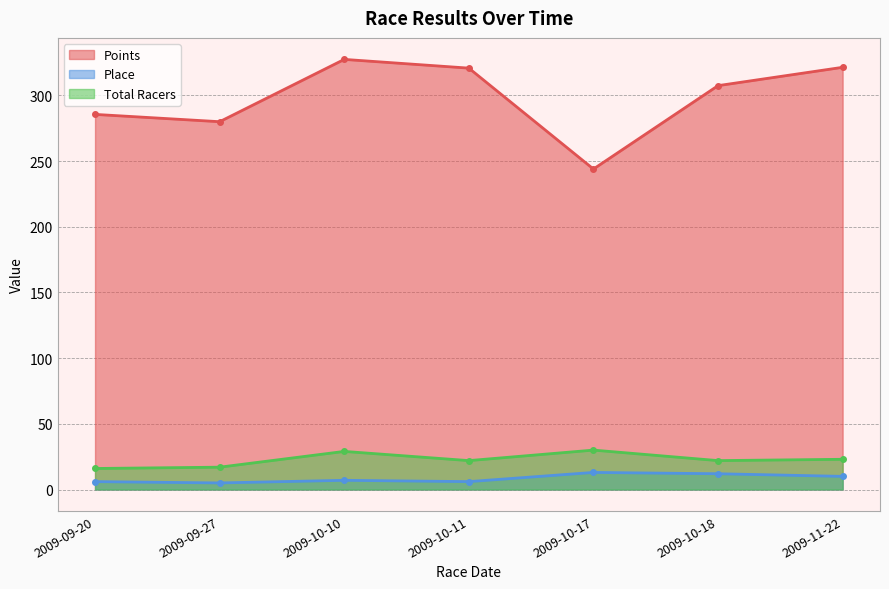

True or false: Total Racers has more than 0 points higher than both neighbors.

True